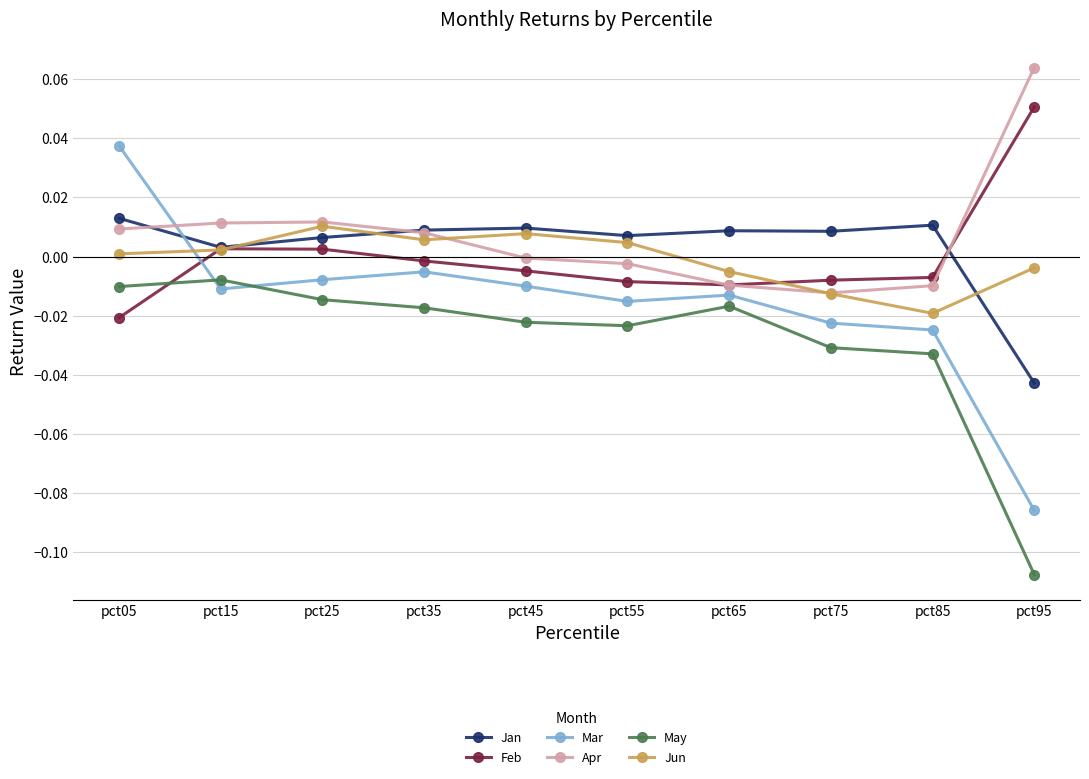

How many interior local peaks does the May series have?

2